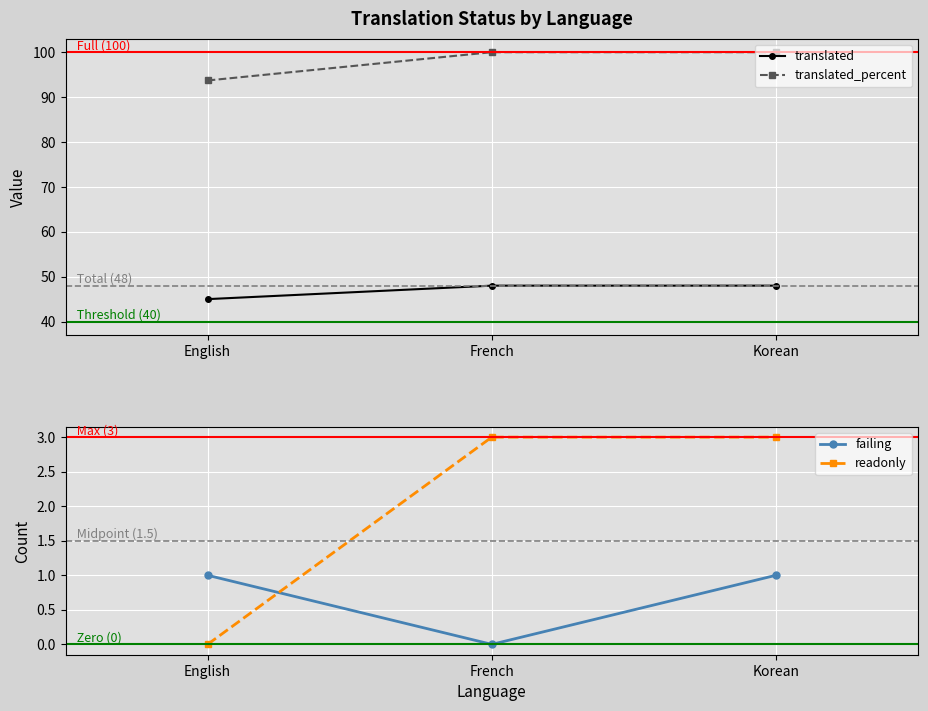

What is the total value across all series at English?

139.7